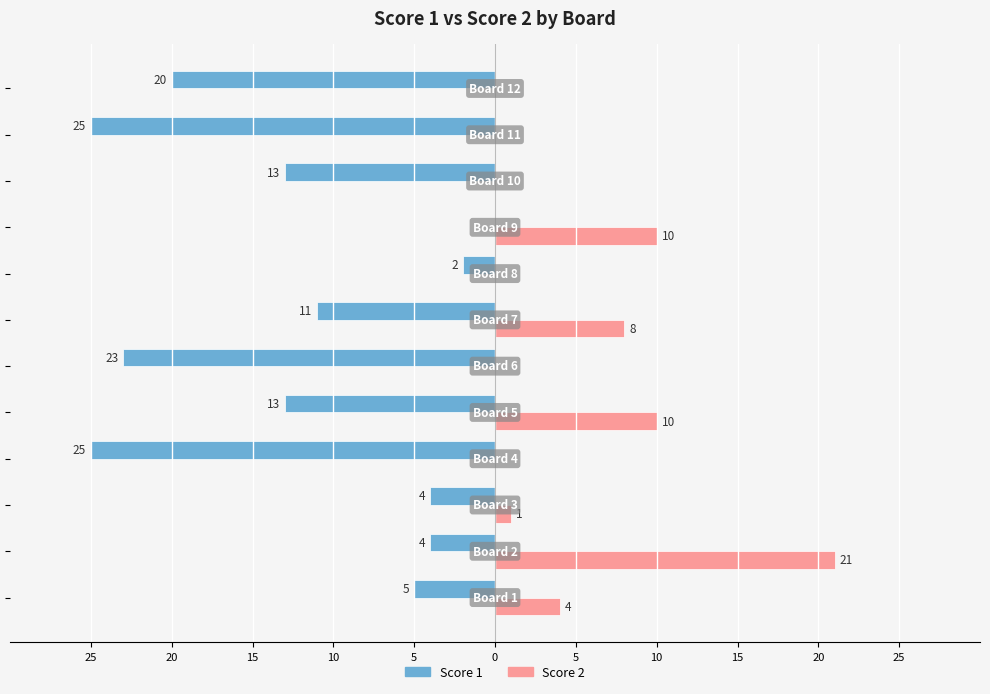

What are all the series names shown in the legend?

Score 1, Score 2